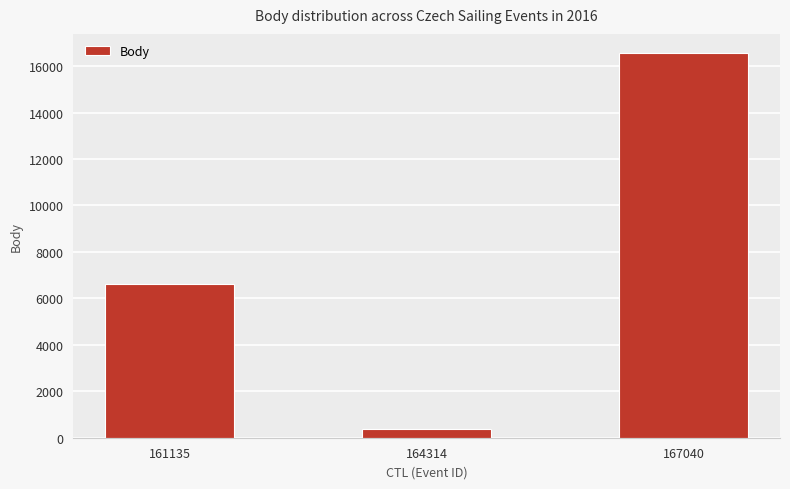

What is the value of the 2nd bar from the left?

356